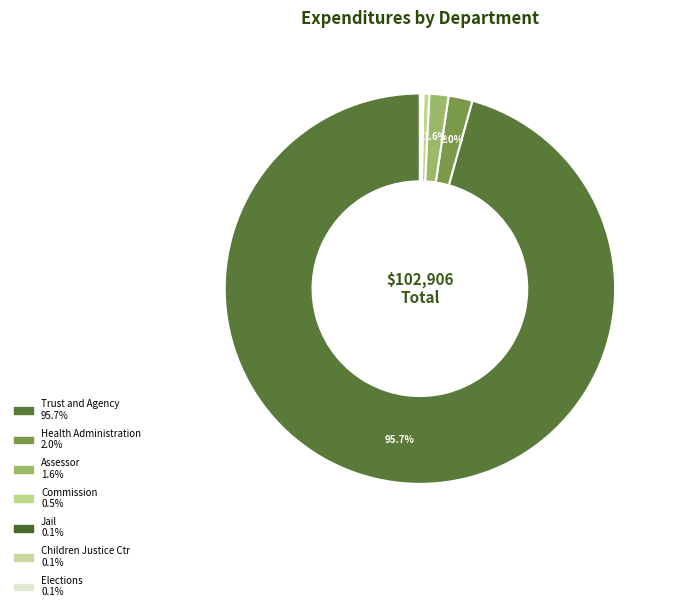

Does Health Administration represent more than half of the total?

No